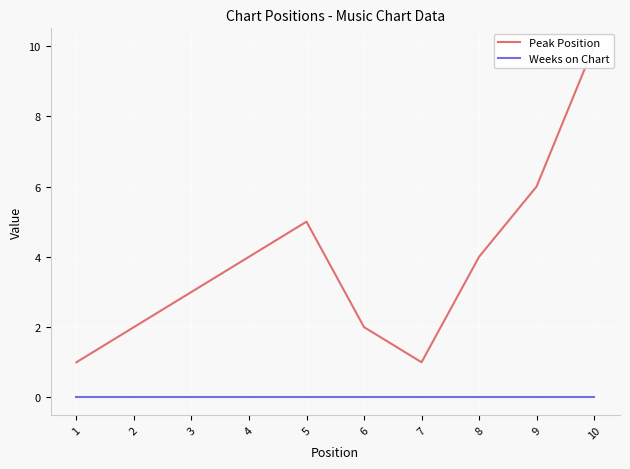

True or false: Peak Position has a value of 3 at 3.

True